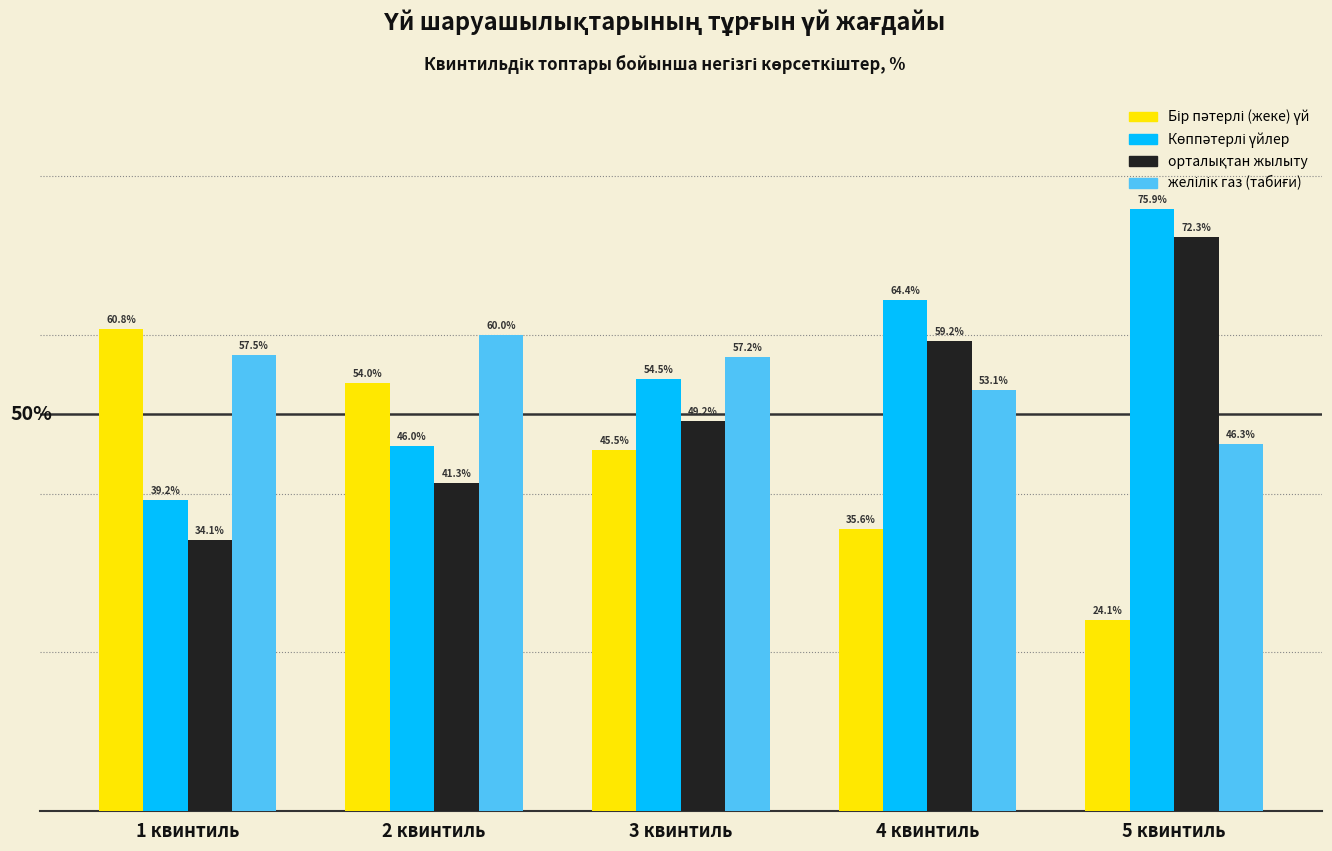

Which category has the highest value across all series?

5 квинтиль